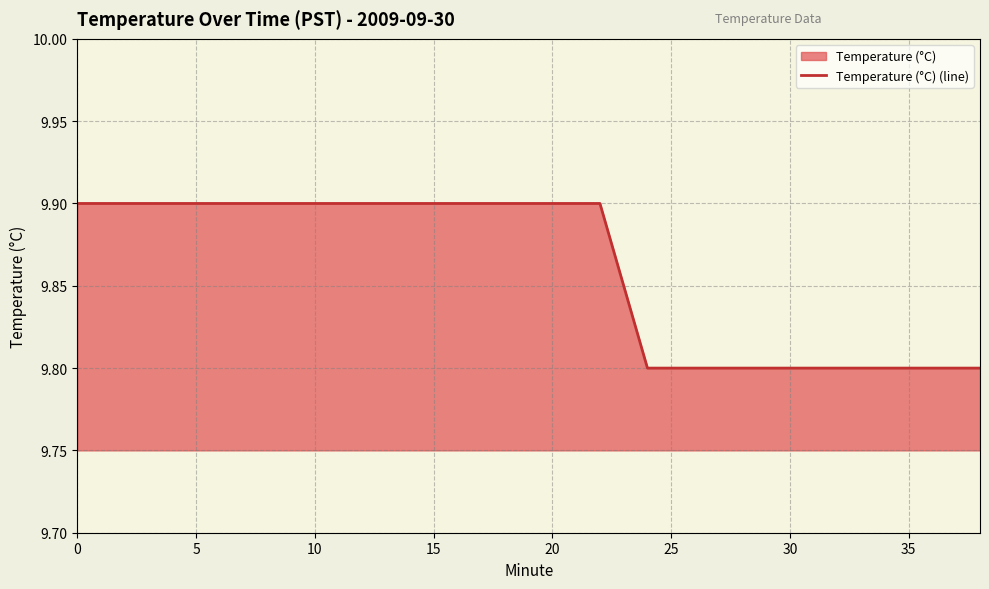

What is the greatest value displayed?

9.9